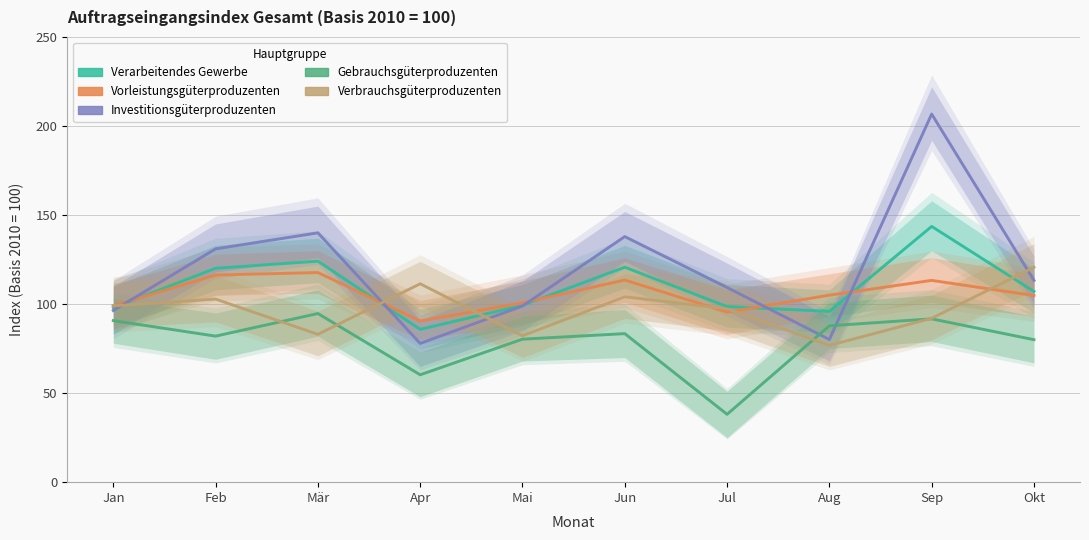

Where does the Vorleistungsgüterproduzenten series first go above 105?

Feb